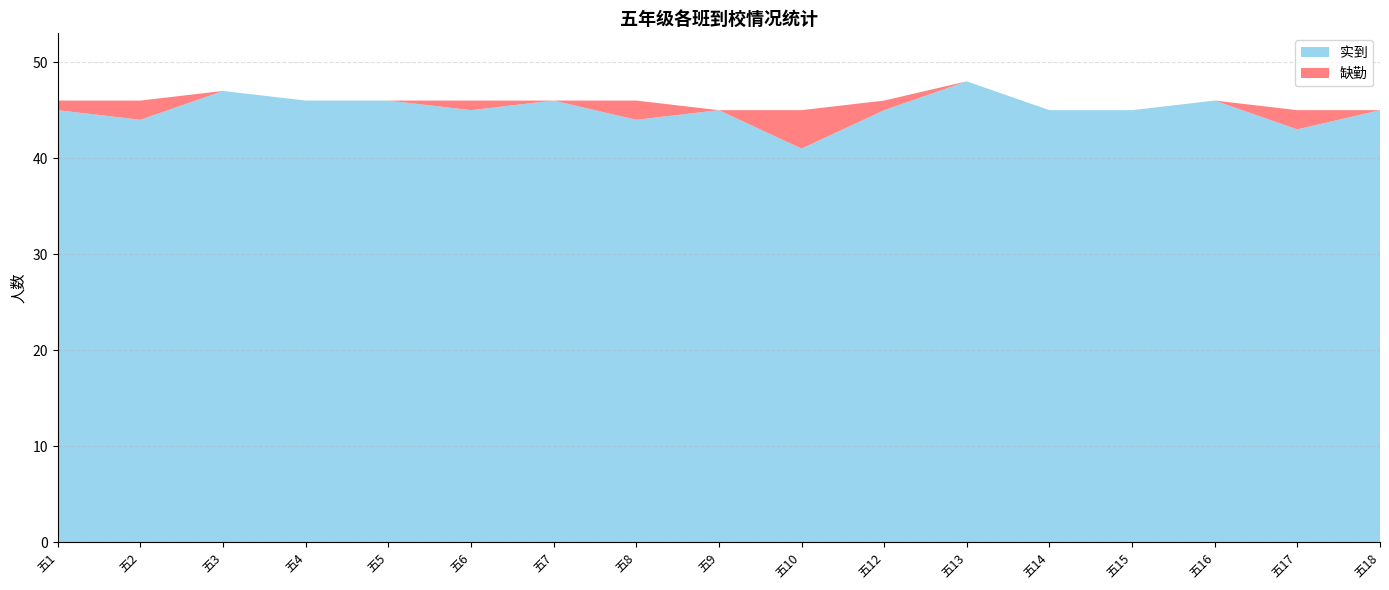

Reading left to right, list all the values displayed in this chart.

应到: 五1=46	五2=46	五3=47	五4=46	五5=46	五6=46	五7=46	五8=46	五9=45	五10=45	五12=46	五13=48	五14=45	五15=45	五16=46	五17=45	五18=45
实到: 五1=45	五2=44	五3=47	五4=46	五5=46	五6=45	五7=46	五8=44	五9=45	五10=41	五12=45	五13=48	五14=45	五15=45	五16=46	五17=43	五18=45